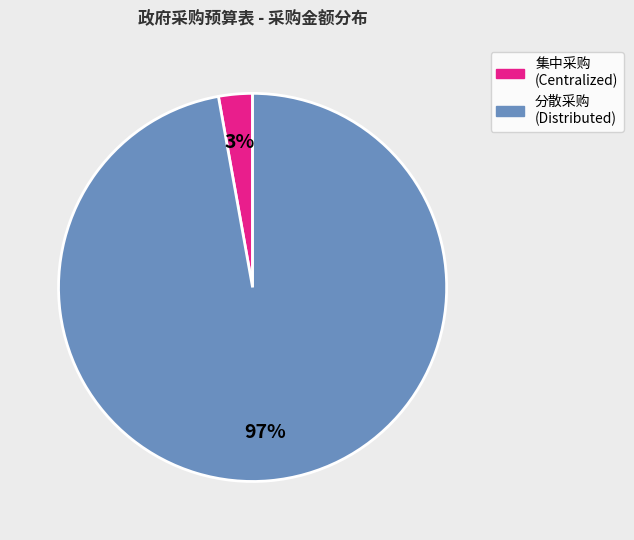

Is there a majority slice in this chart?

Yes